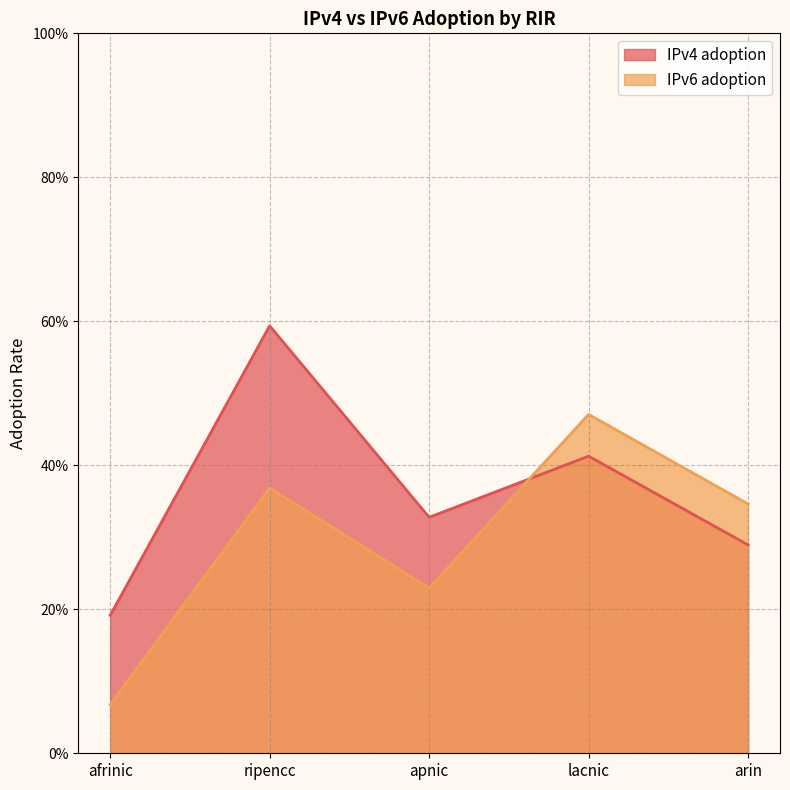

Where is the first local maximum for IPv6 adoption?

ripencc